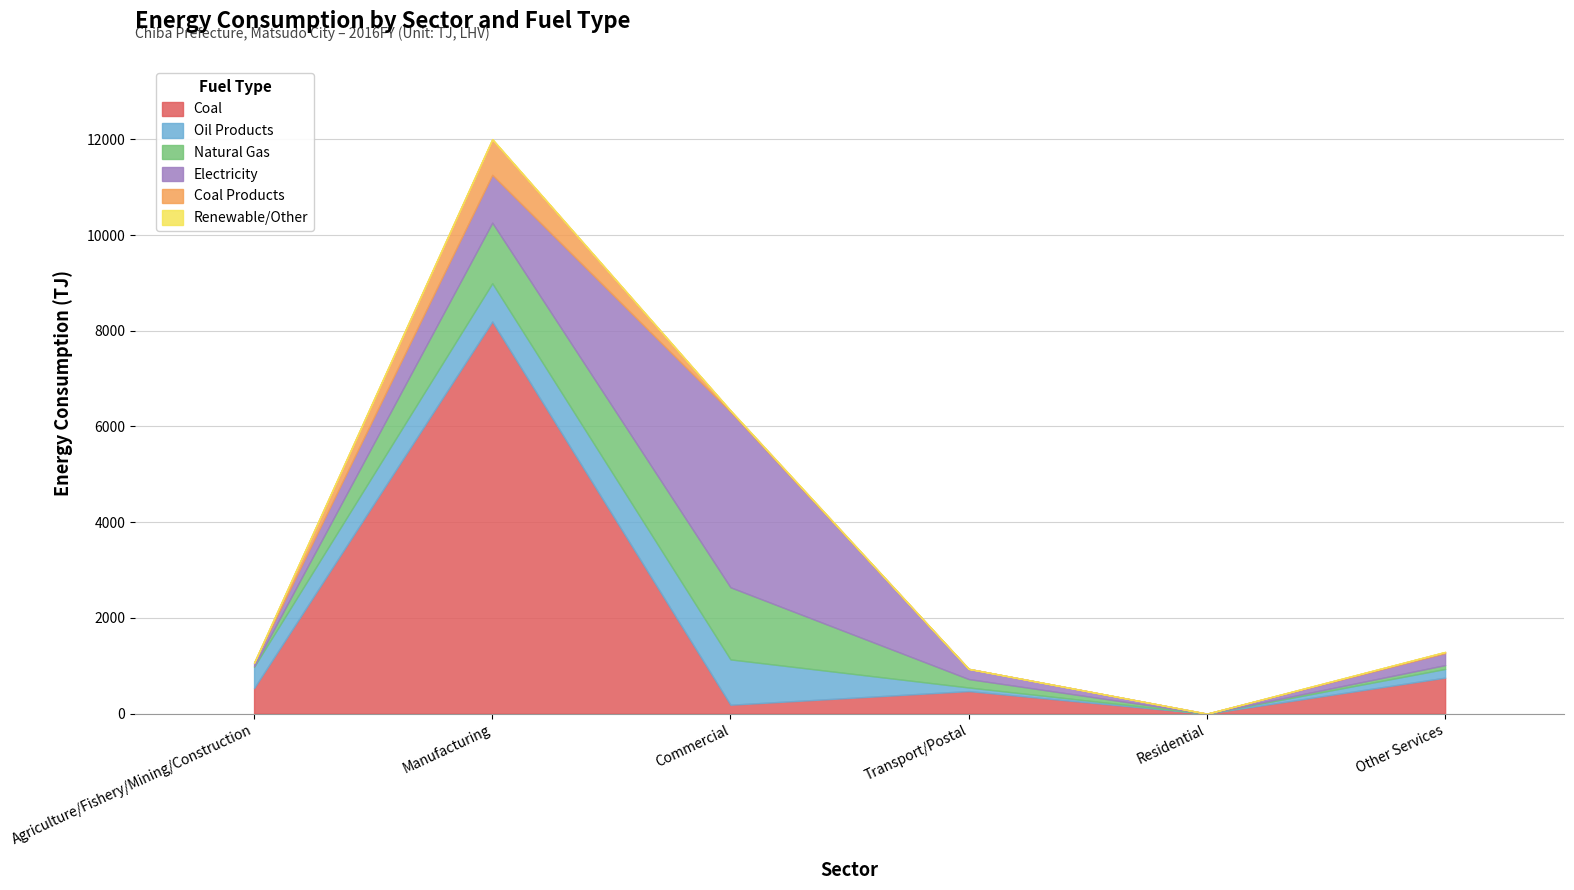

Does the chart display data point markers on the line(s)?

No